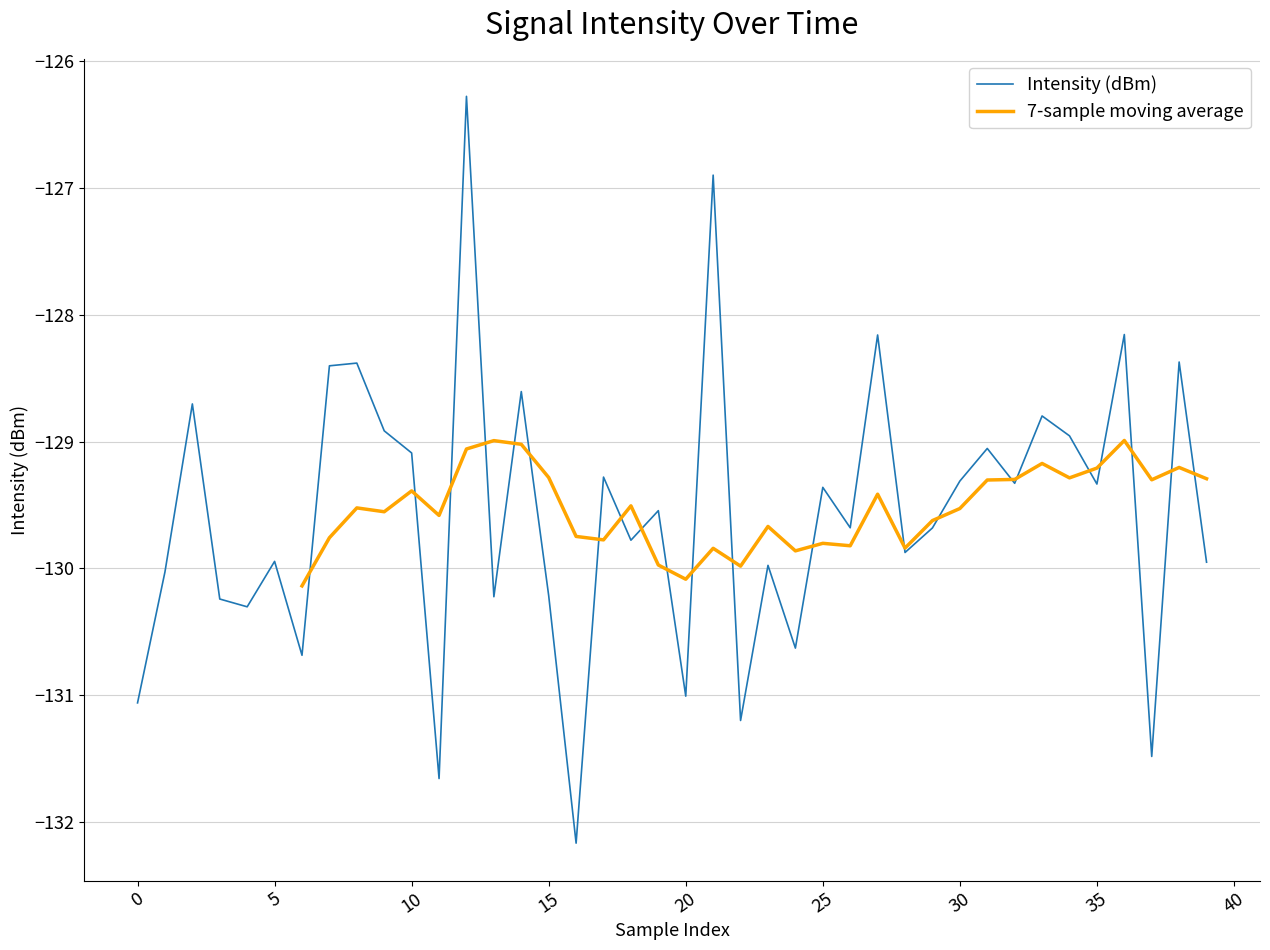

True or false: there are more than 2 points higher than both neighbors.

True